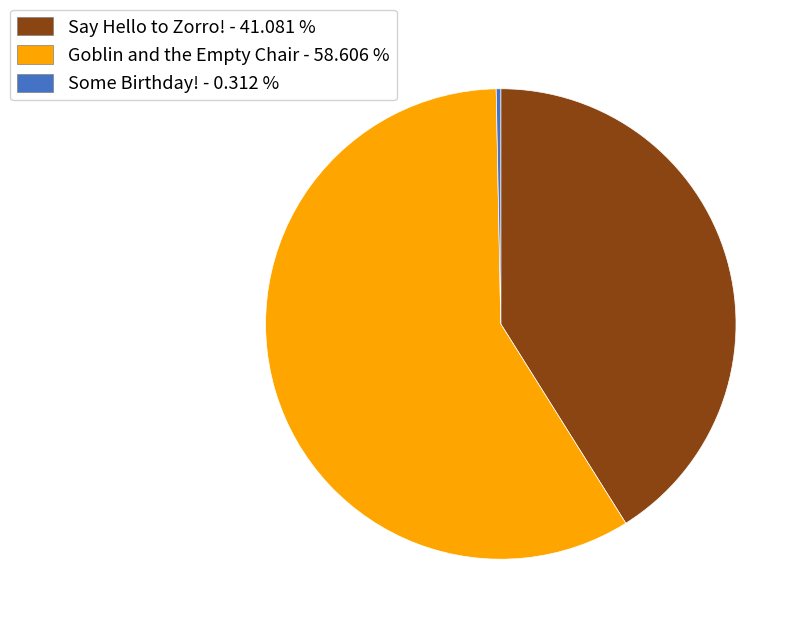

Do Some Birthday! and Say Hello to Zorro! together represent more than half of the pie?

No